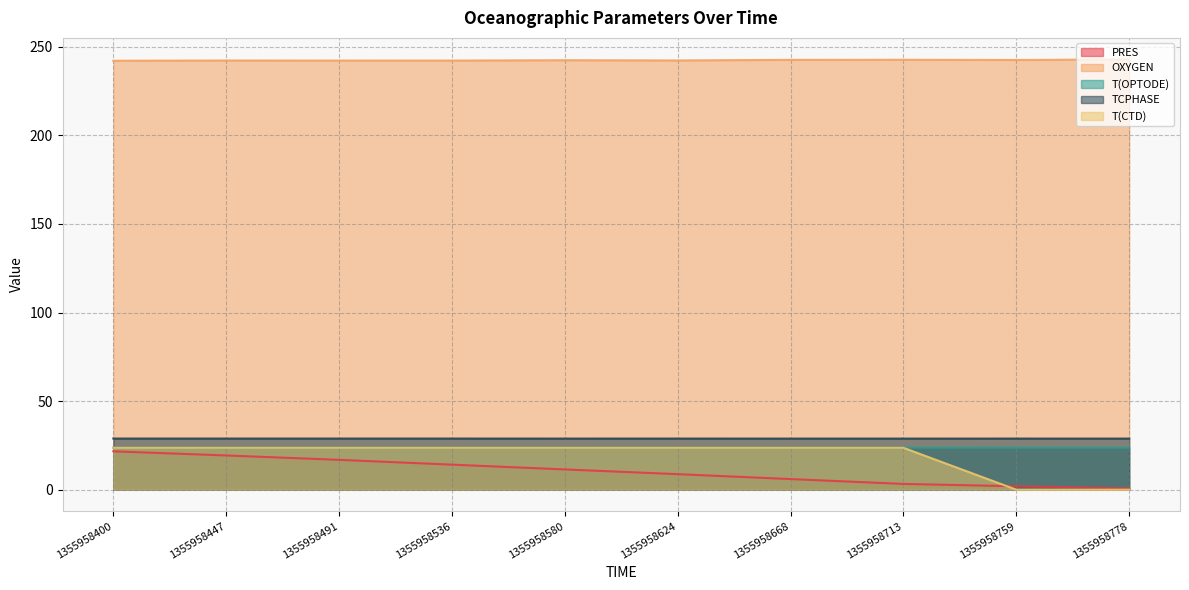

How many distinct data groups are displayed?

5